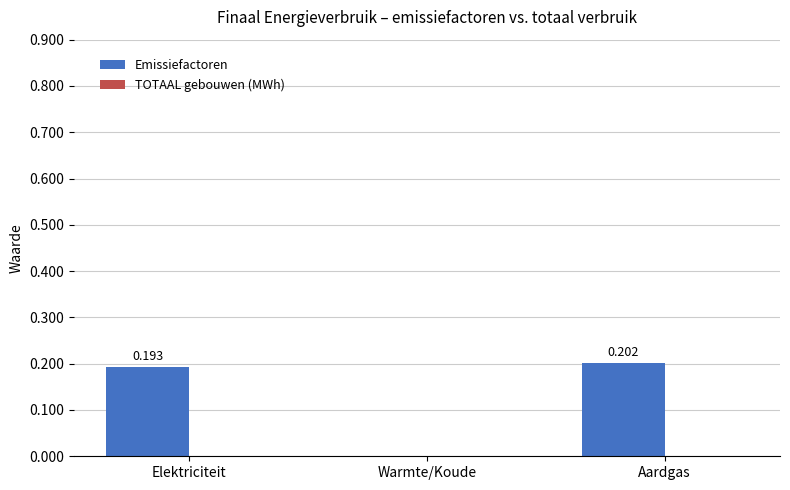

Which has a higher value, Elektriciteit or Aardgas?

Aardgas